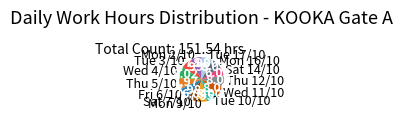

Do Thu 12/10 and Wed 4/10 together represent more than half of the pie?

No